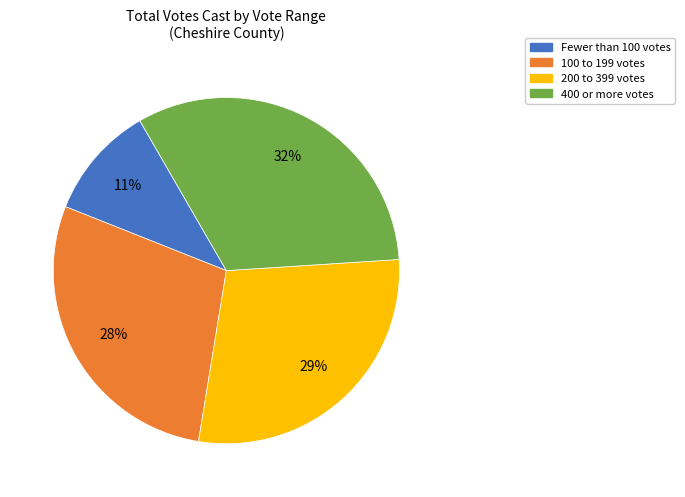

Does any single category account for the majority?

No